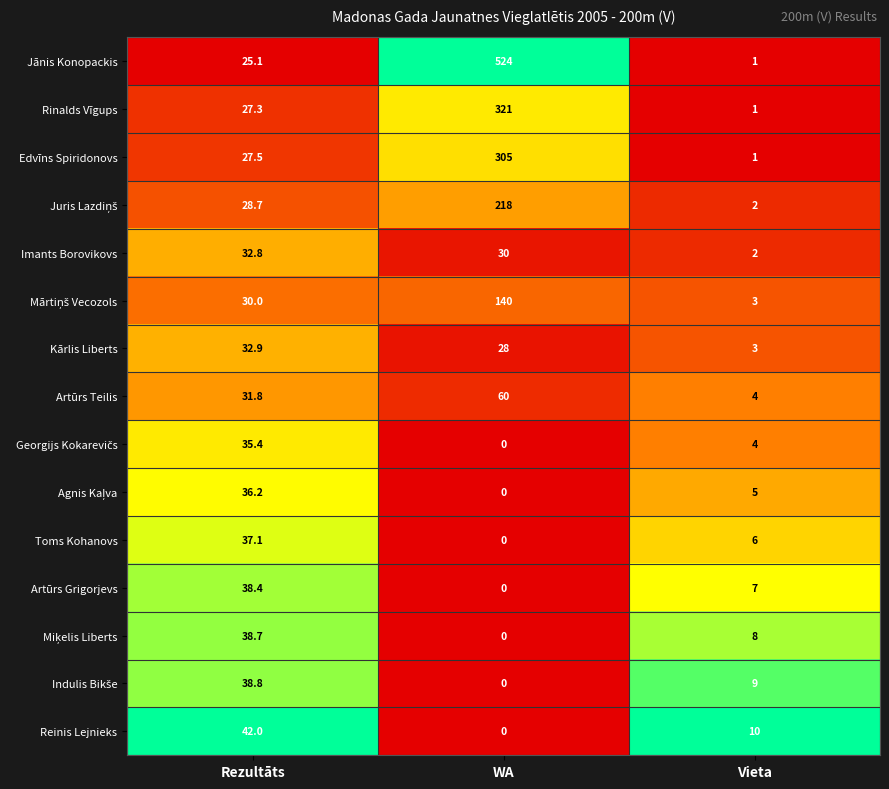

What is the total value across all series at Vieta?

66.0